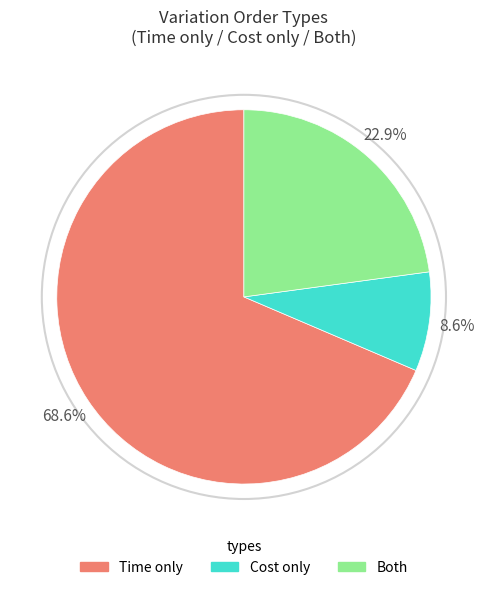

Count the number of slices in the pie.

3